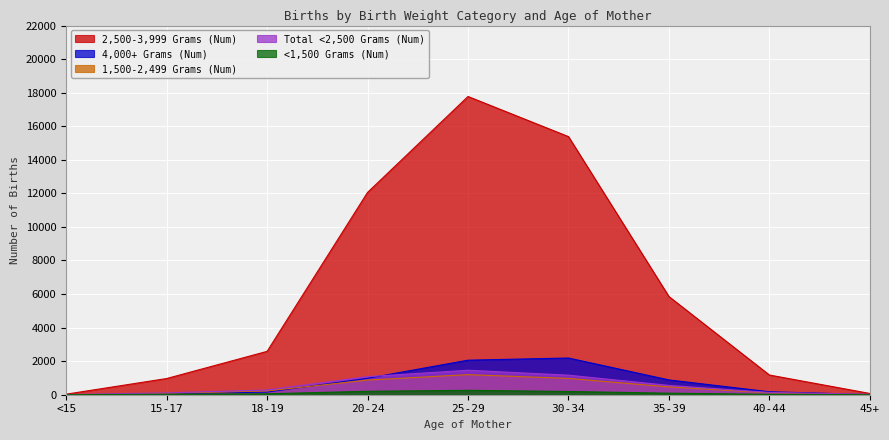

Between <15 and 18-19, which series saw the biggest shift?

2,500-3,999 Grams (Num)